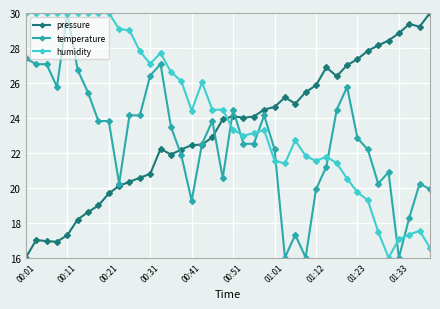

What is the difference between the maximum and minimum values in the temperature series?

14.0